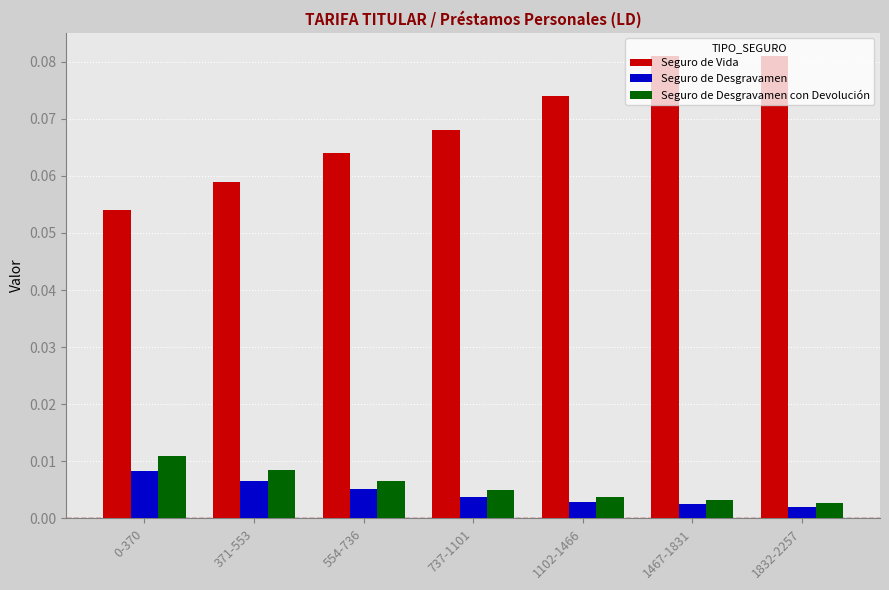

How many bars are there in each group?

3